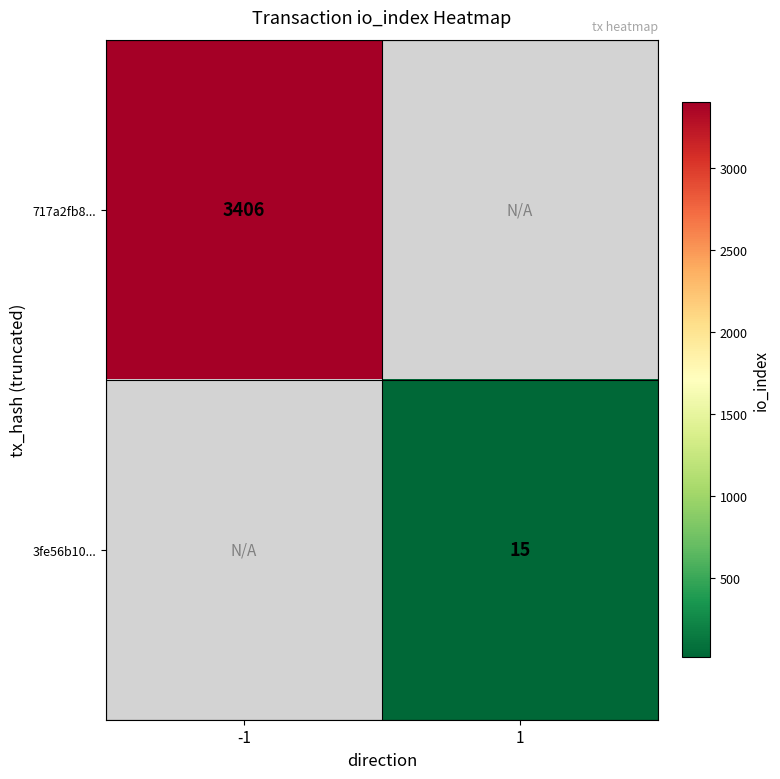

True or false: 717a2fb8... has a value of 3406 at -1.

True